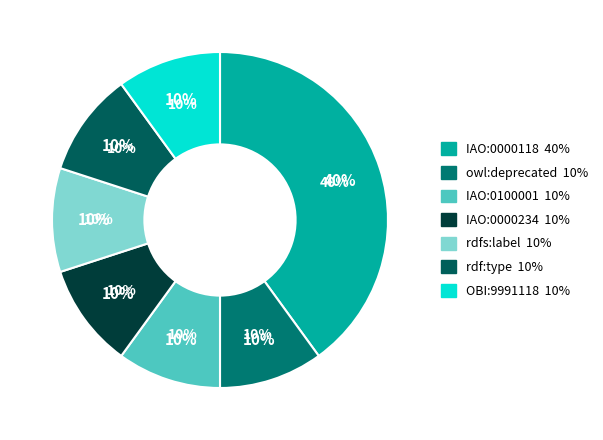

To the nearest percent, what percentage of the pie is rdfs:label?

10%